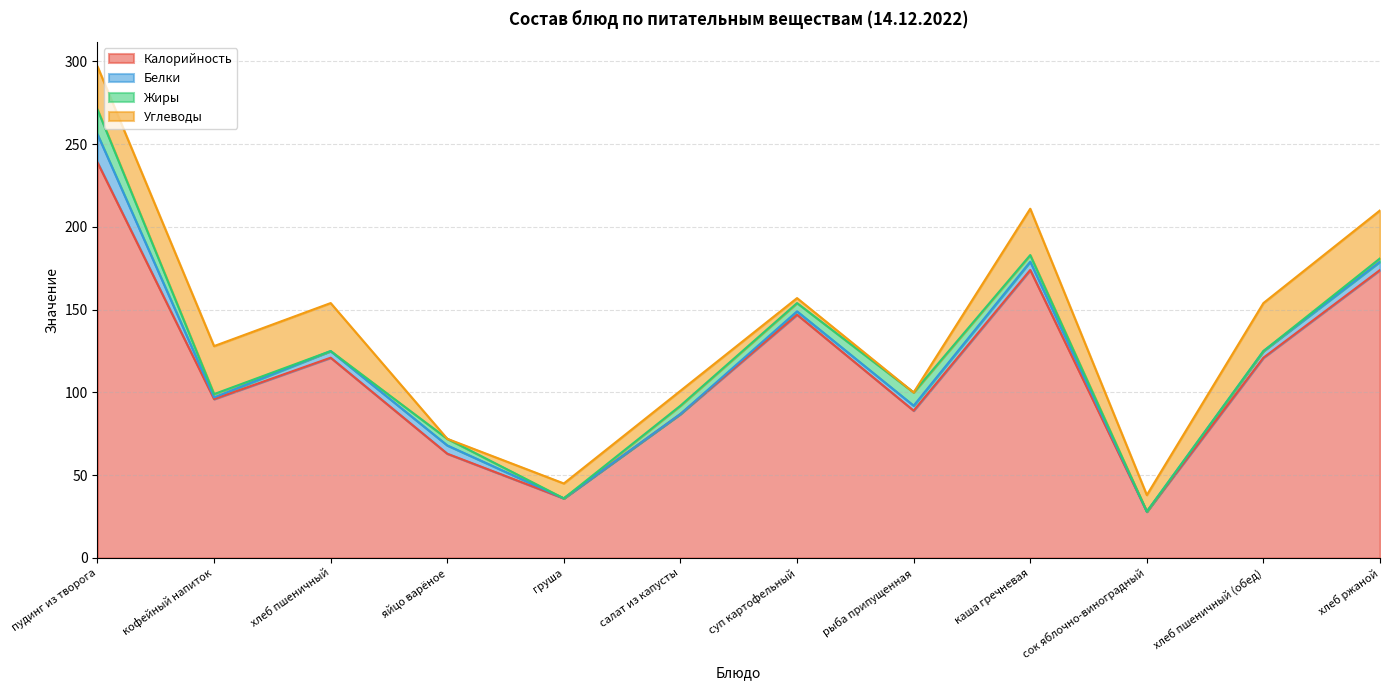

Rank the series at яйцо варёное from lowest to highest value.

Углеводы, Жиры, Белки, Калорийность